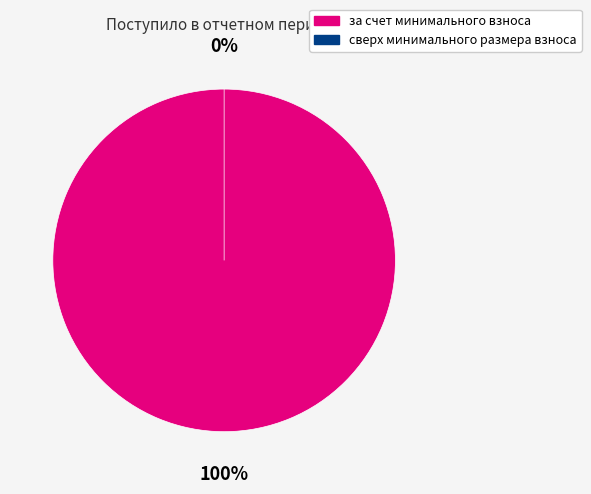

Count the number of slices in the pie.

2